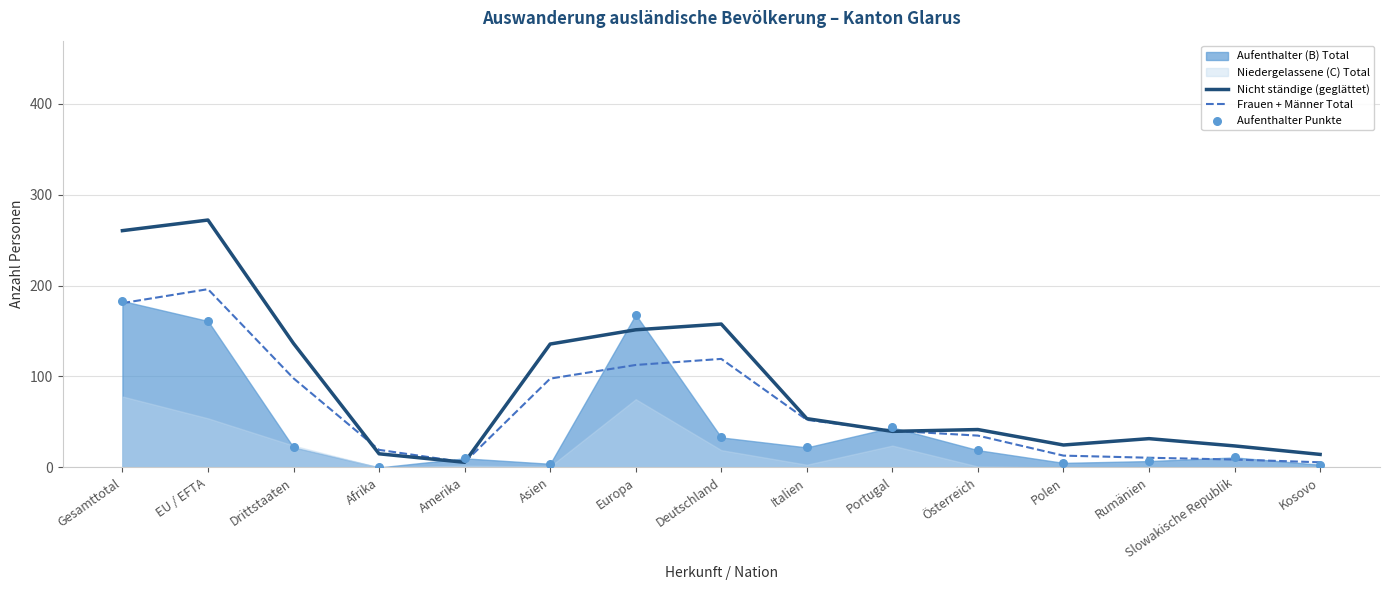

Which series contains the lowest Y value?

Aufenthalter Punkte